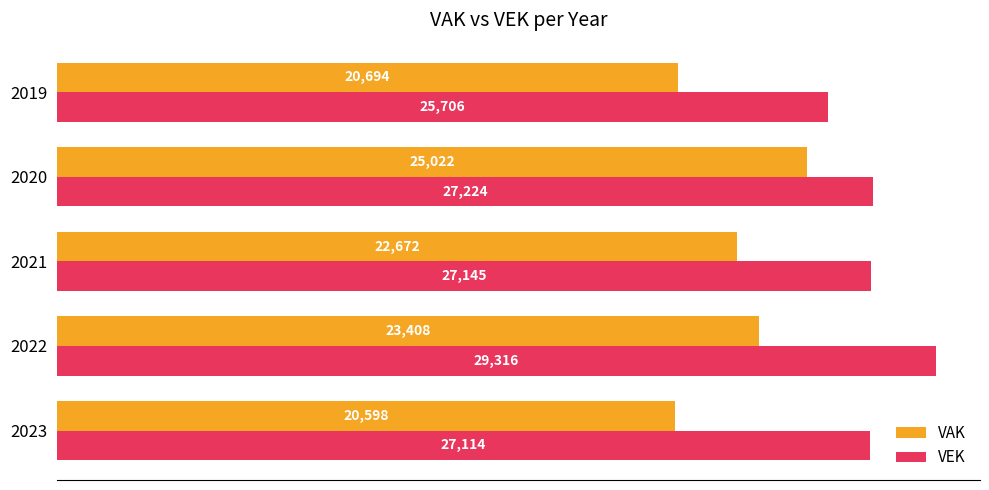

At which label does VAK reach its peak?

2020